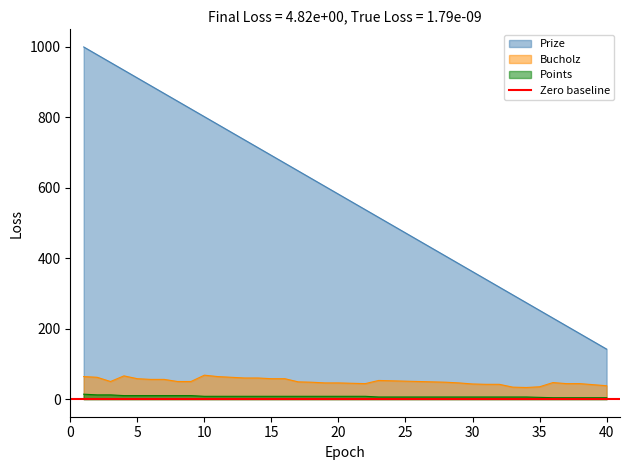

What is the average value of the Prize series?

571